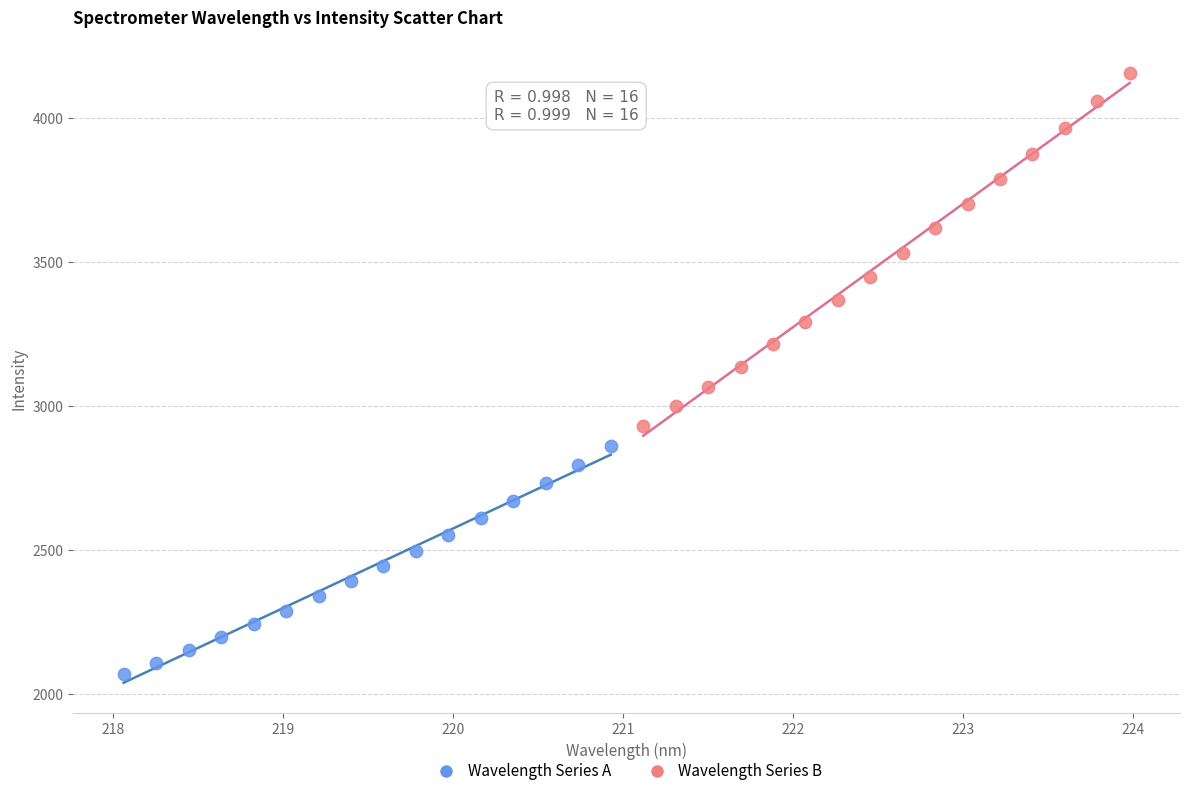

Which series reaches the maximum Y coordinate?

Wavelength Series B